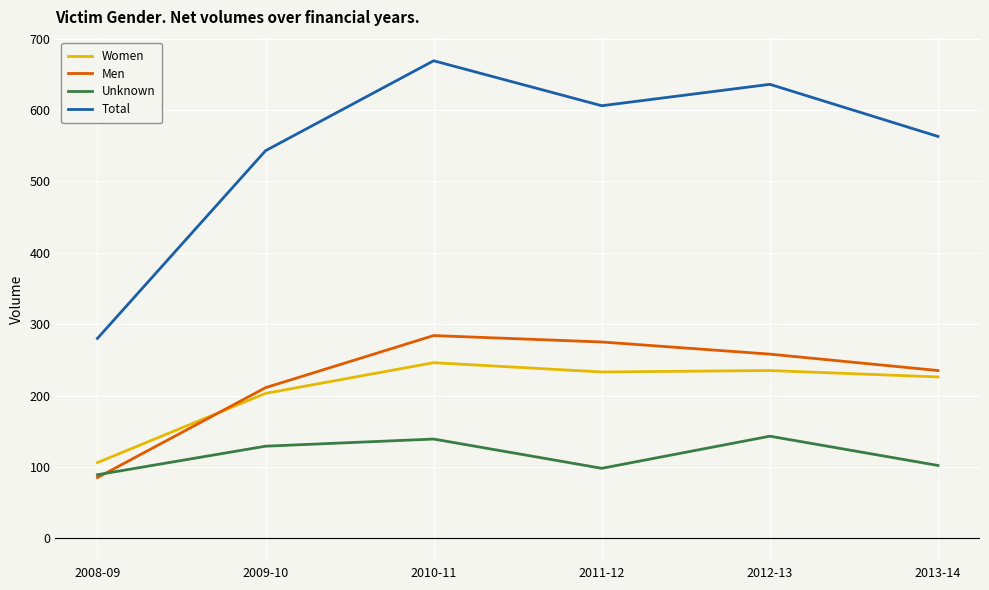

Between 2008-09 and 2011-12, which series saw the biggest shift?

Total